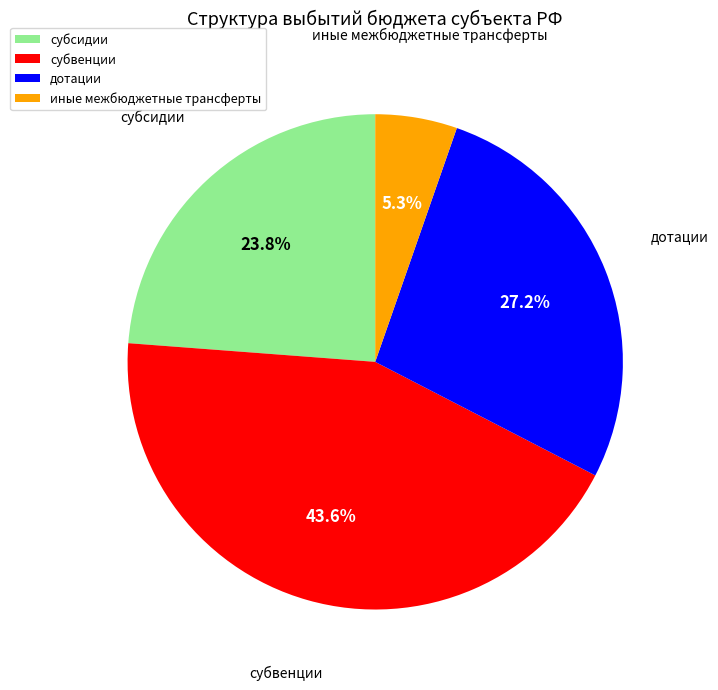

What is the ratio of the value at субвенции to the value at иные межбюджетные трансферты?

8.2